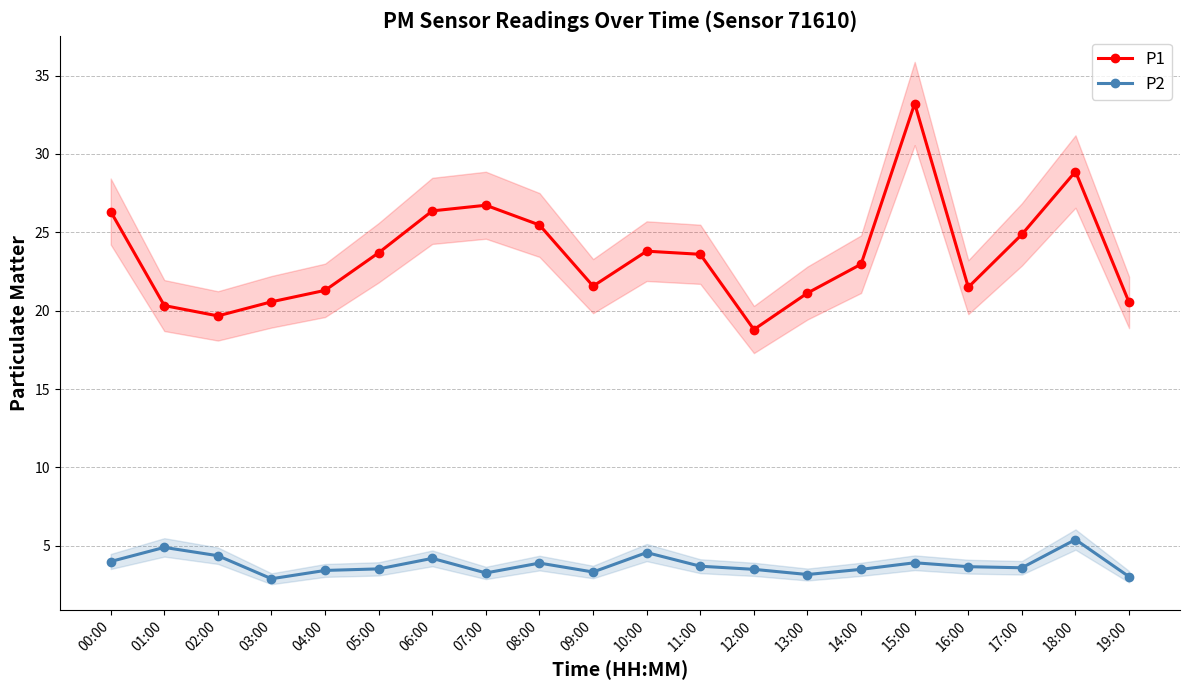

Where is the first local minimum for P1?

02:00